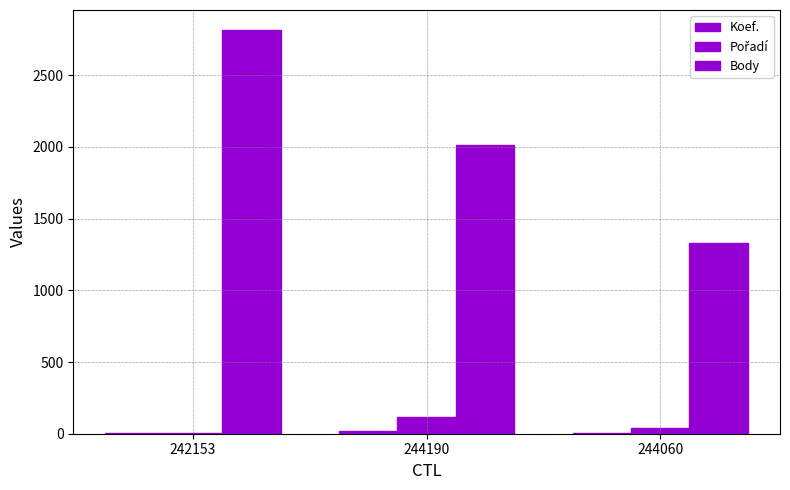

How many groups of bars are there?

3